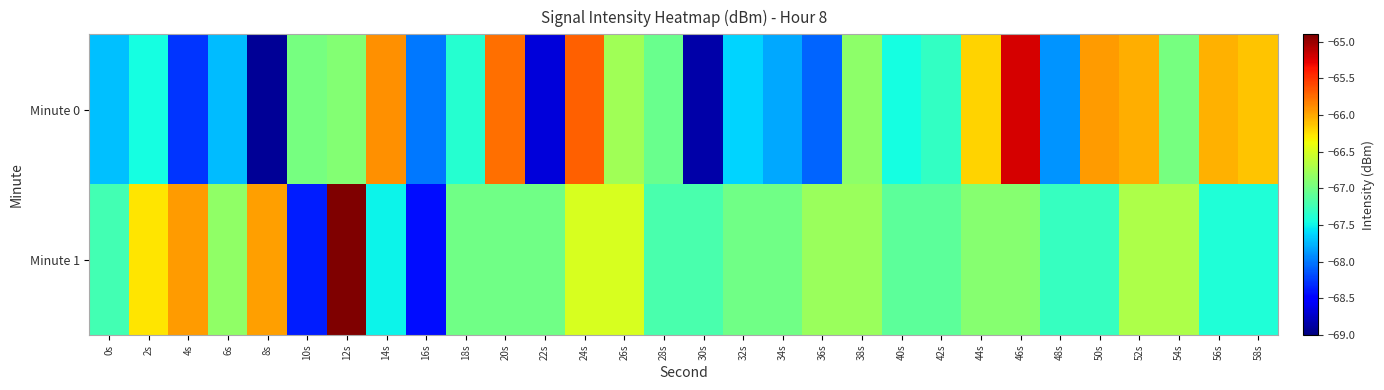

What is the minimum value shown in the chart?

-68.9